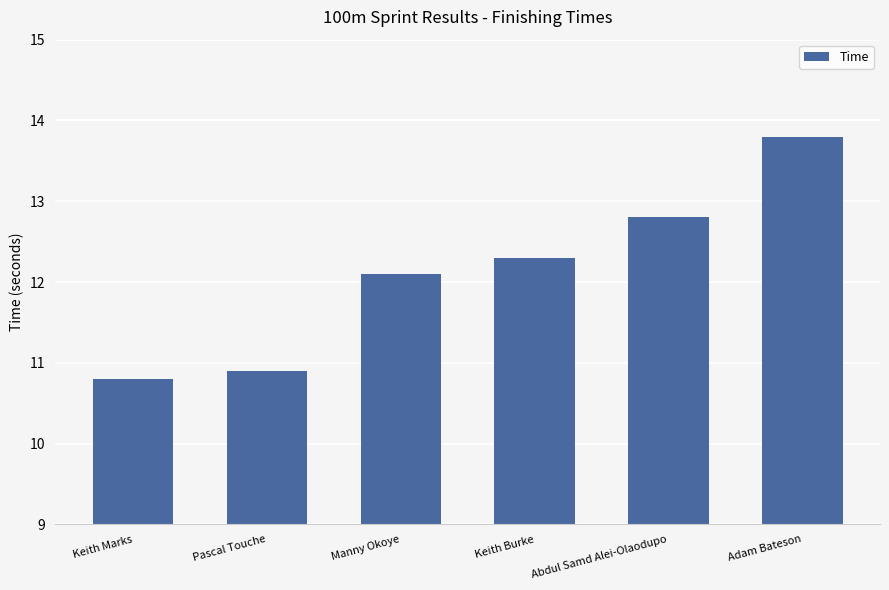

Does the chart contain stacked bars?

No